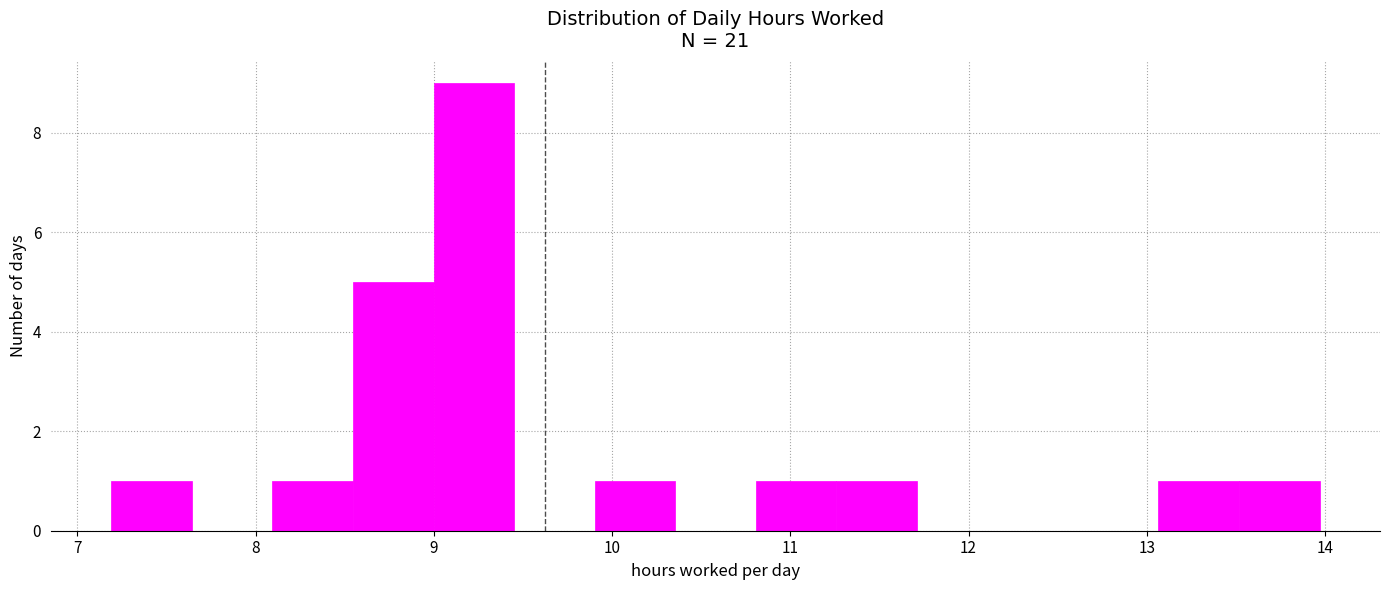

What is the height of the bar covering 9.9 to 10.4 on the x-axis? Neither the bar edges nor the heights are printed on the chart, so give them approximately, as read against the axes.

1